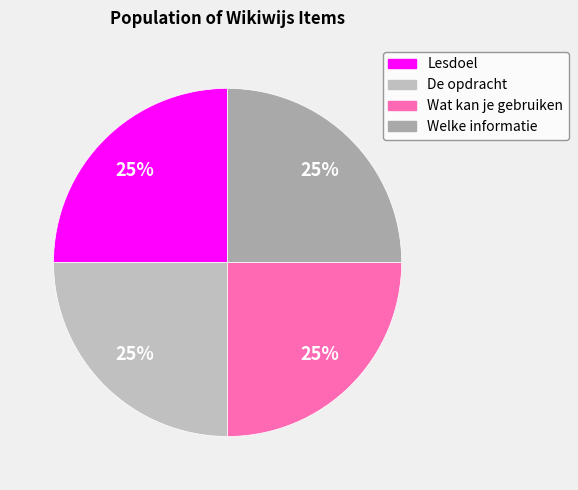

What is the largest slice in the pie chart?

Welke informatie ga je verwerken?